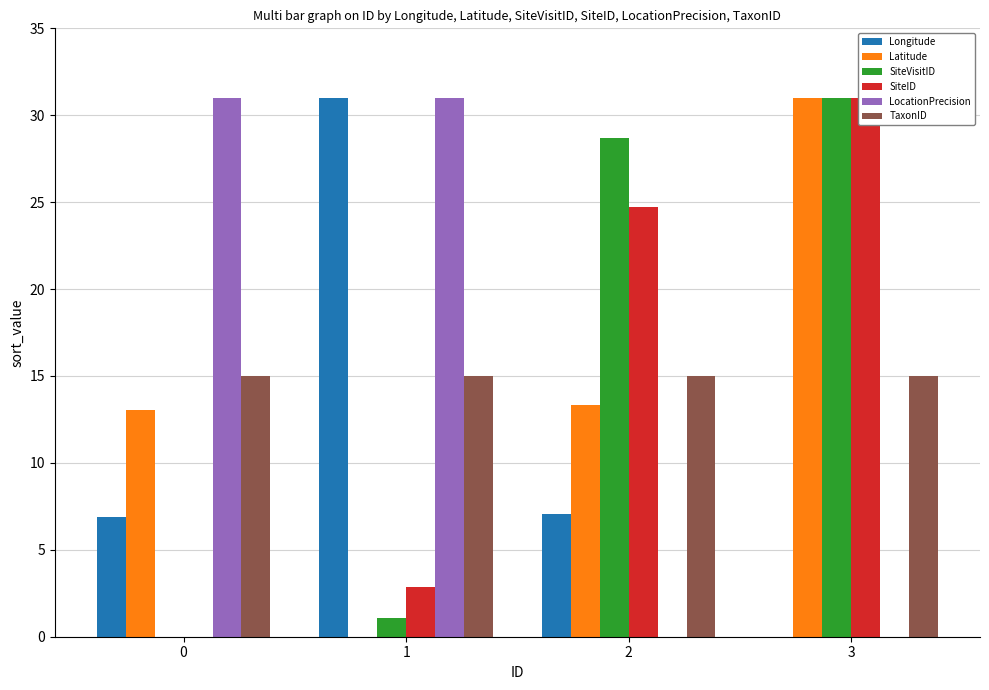

Reading left to right, list all the values displayed in this chart.

Longitude: 0=6.9	1=31.0	2=7.1	3=0.0
Latitude: 0=13.1	1=0.0	2=13.3	3=31.0
SiteVisitID: 0=0.0	1=1.1	2=28.7	3=31.0
SiteID: 0=0.0	1=2.9	2=24.7	3=31.0
LocationPrecision: 0=31.0	1=31.0	2=0.0	3=0.0
TaxonID: 0=15.0	1=15.0	2=15.0	3=15.0